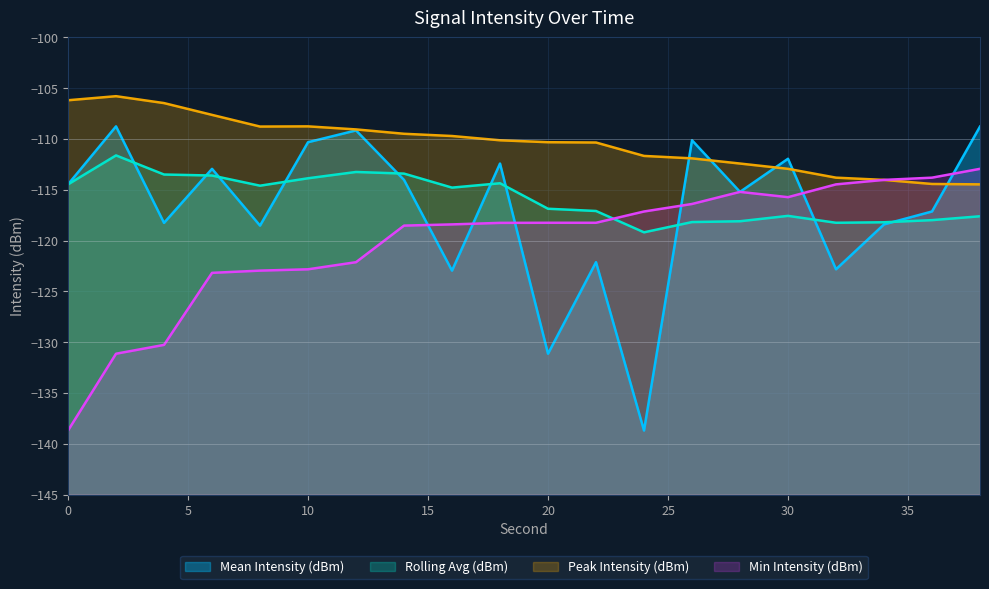

Rank the categories by Peak Intensity (dBm) value from lowest to highest.

38, 36, 34, 32, 30, 28, 26, 24, 22, 20, 18, 16, 14, 12, 8, 10, 6, 4, 0, 2